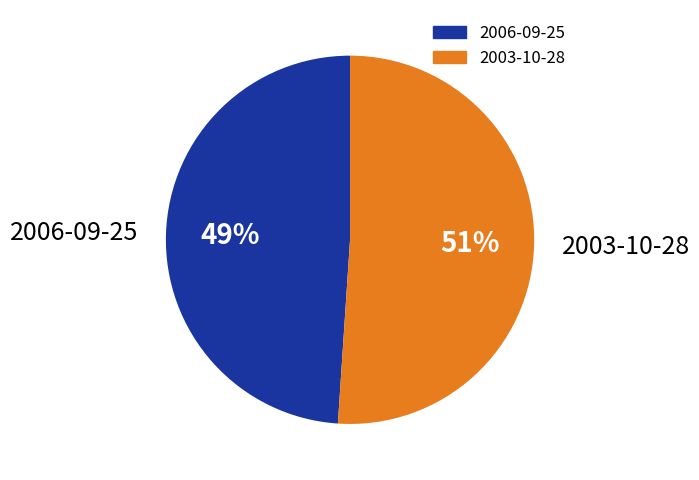

Is the sum of 2003-10-28 and 2006-09-25 greater than half?

Yes